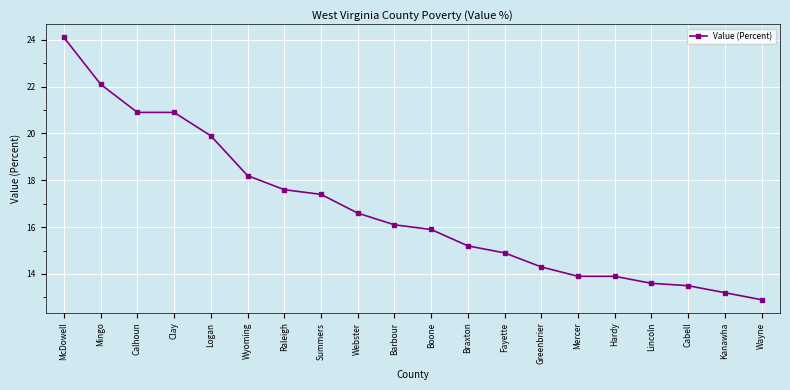

True or false: the data has more than 2 interior local peaks.

False